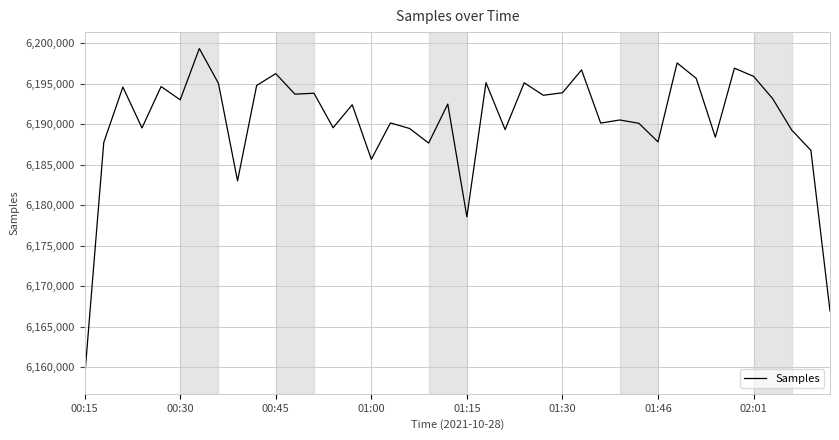

How many categories are shown in the chart?

40